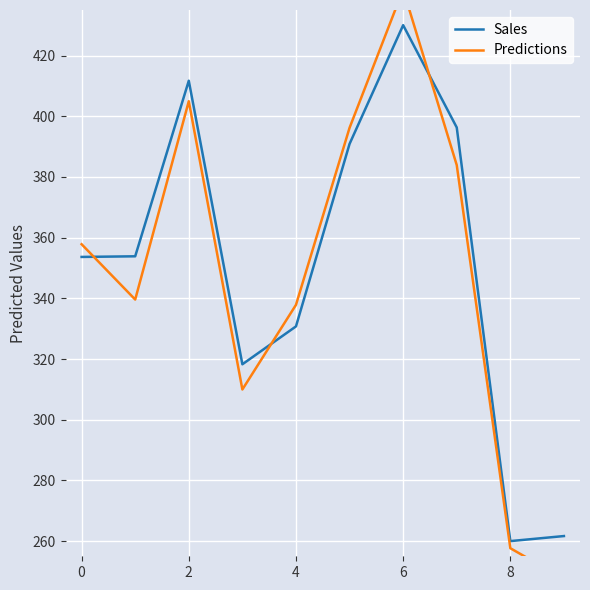

List the series in order of their peak value, lowest first.

Sales, Predictions